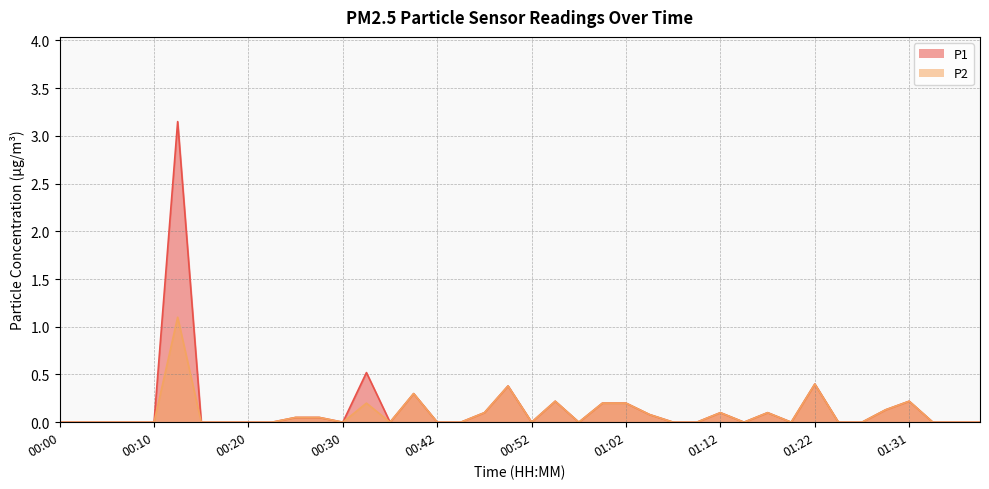

Where is the first local minimum for P2?

00:30